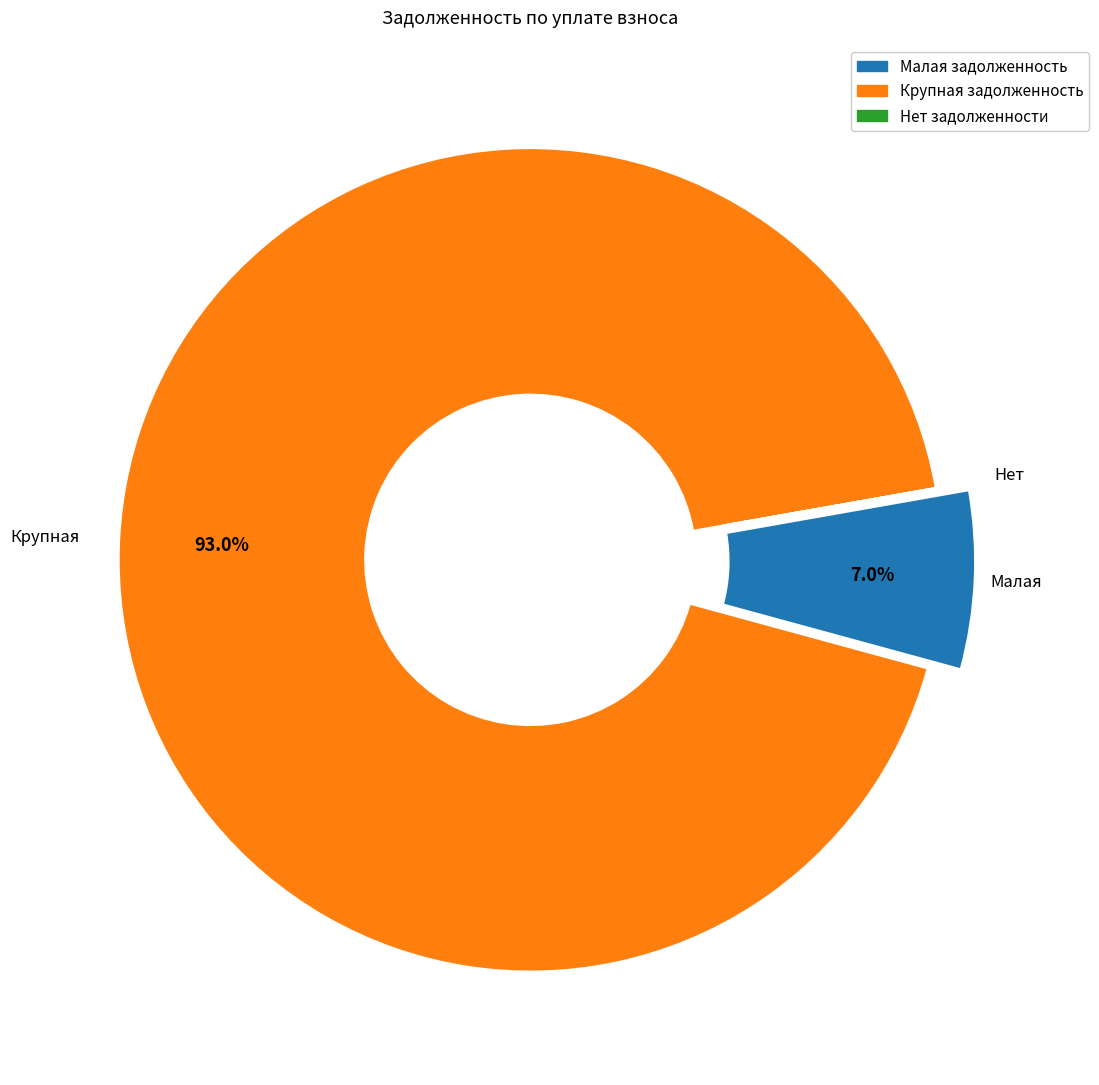

Is there any slice that represents more than half of the pie?

Yes